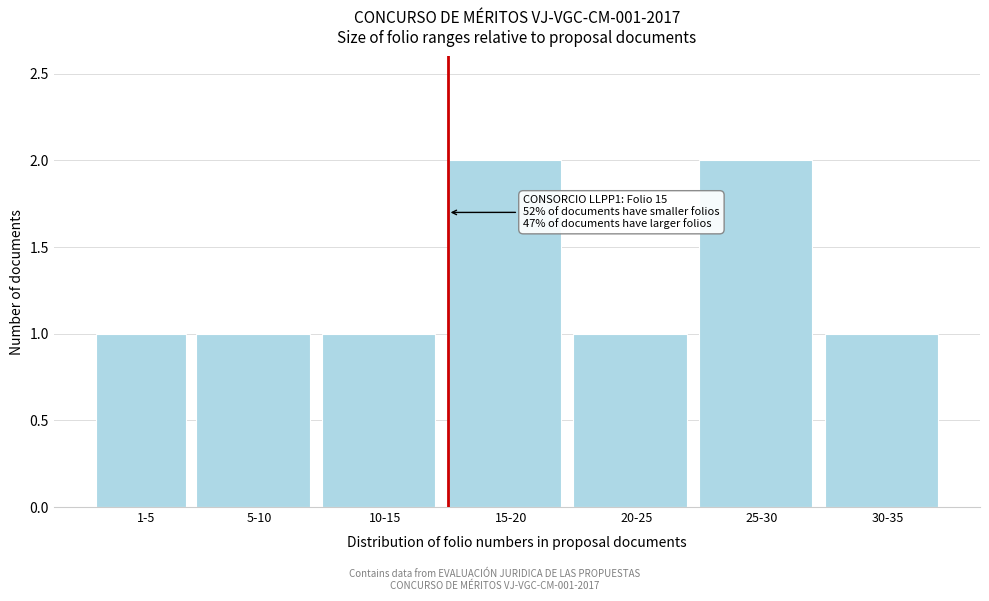

Reading left to right, list all the values displayed in this chart.

1-5=1	5-10=1	10-15=1	15-20=2	20-25=1	25-30=2	30-35=1